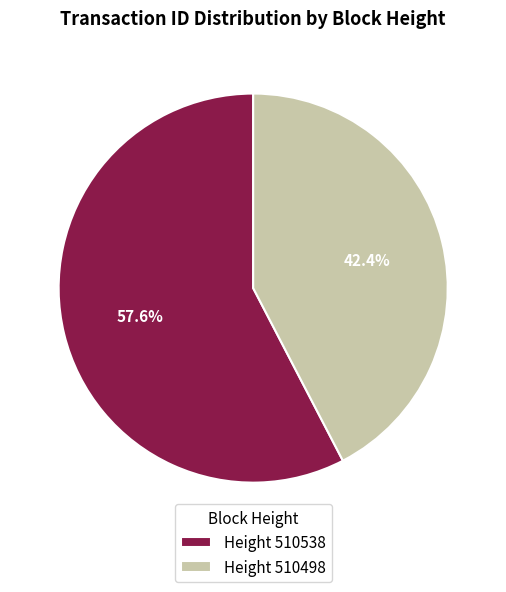

Which slice represents more than half of the pie?

Height 510538